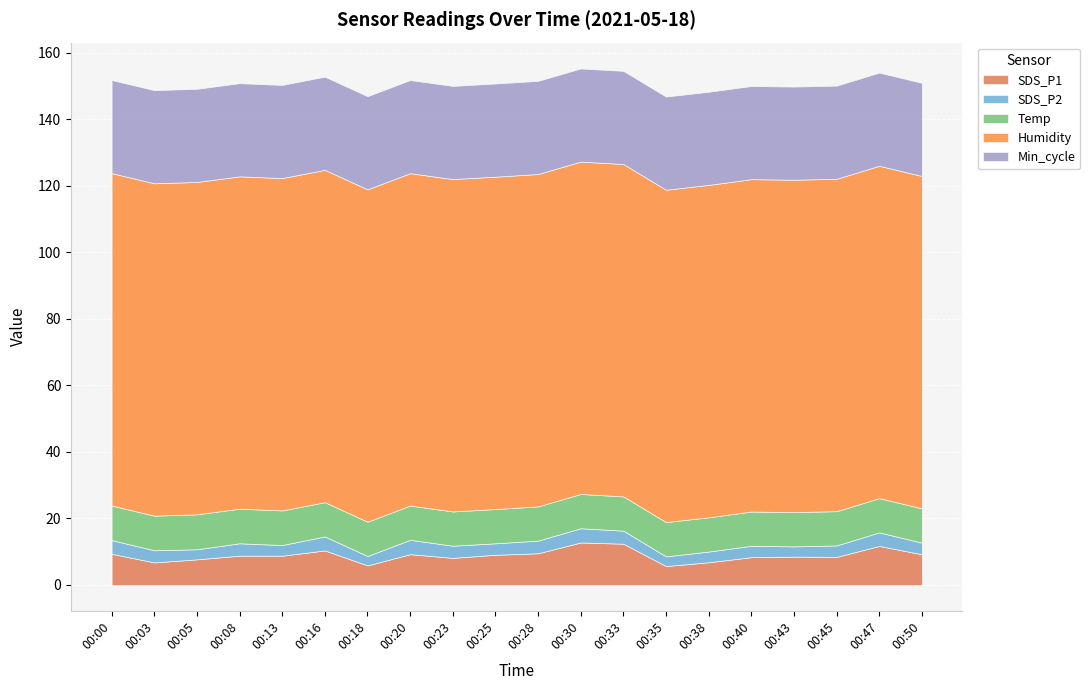

Which series has the largest total across all categories?

Humidity